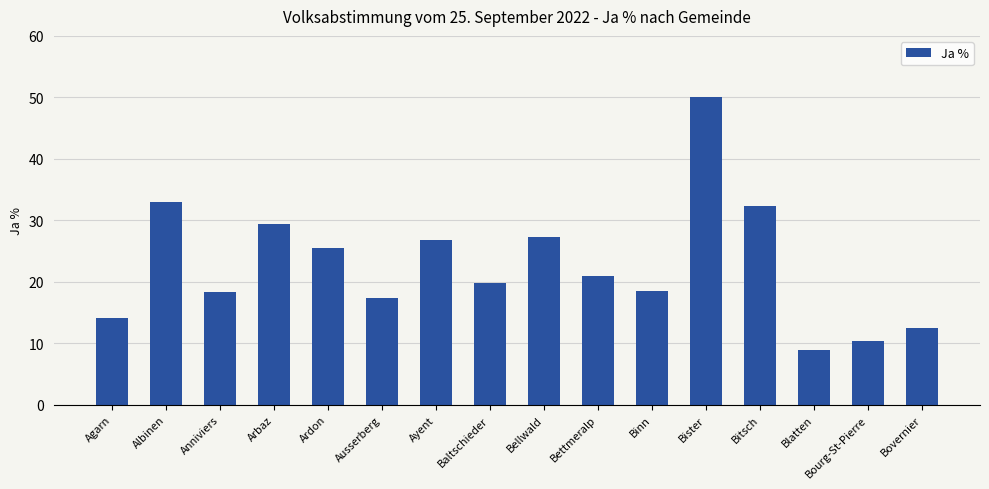

What is the sum of all values?

365.2